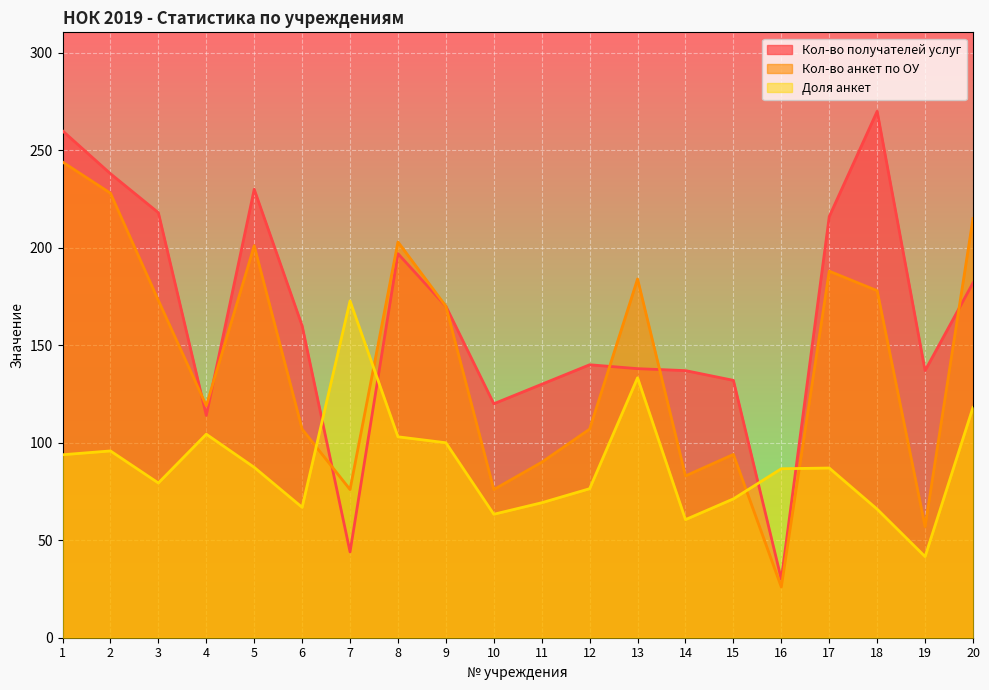

At how many categories does at least one series exceed 204?

7